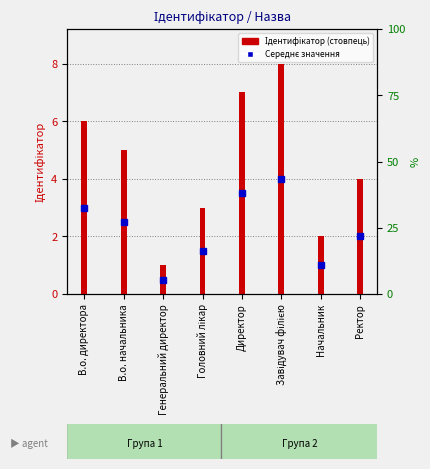

What is the label of the 3rd bar from the right?

Завідувач філією